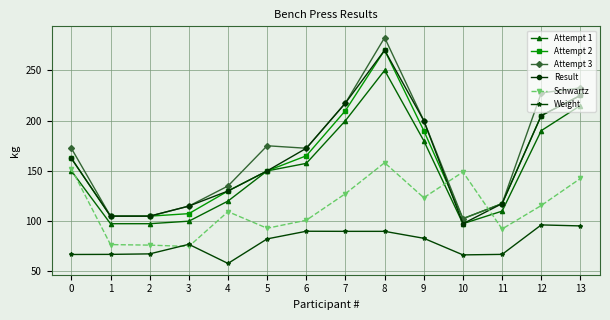

True or false: Attempt 1 has more than 0 points higher than both neighbors.

True